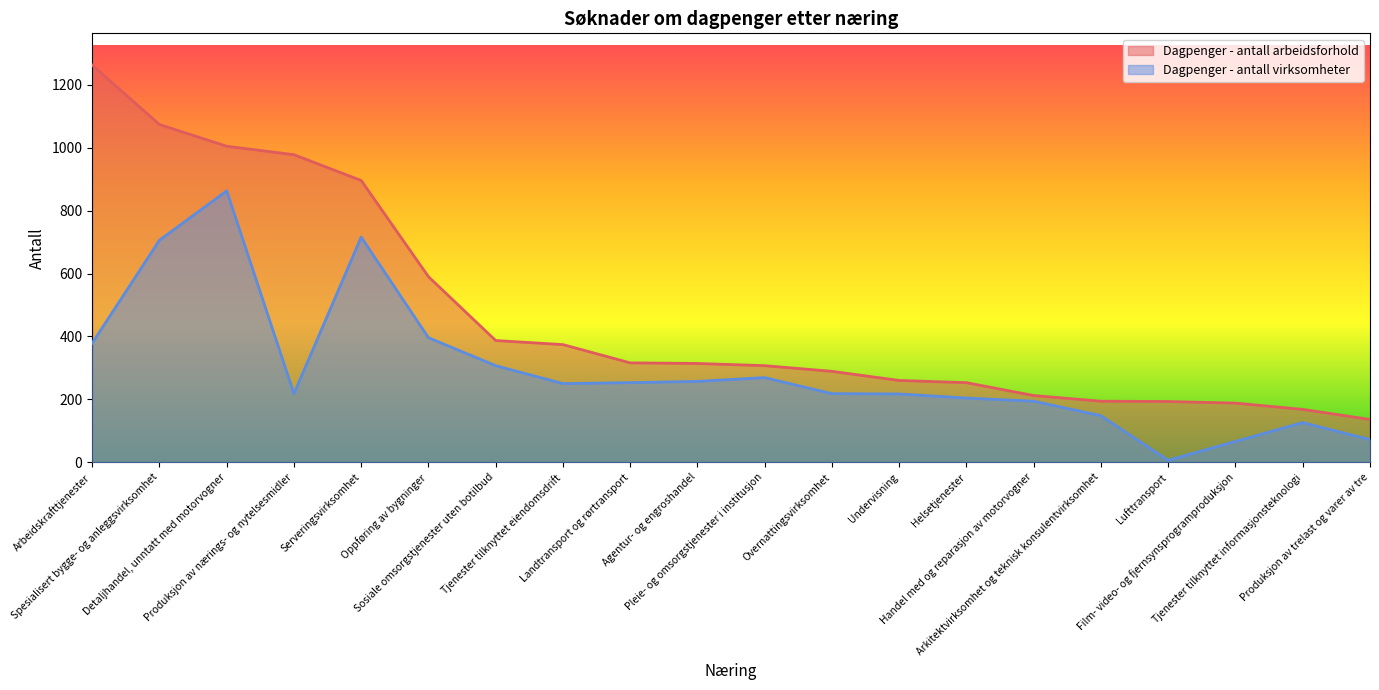

Does the chart display data point markers on the line(s)?

No